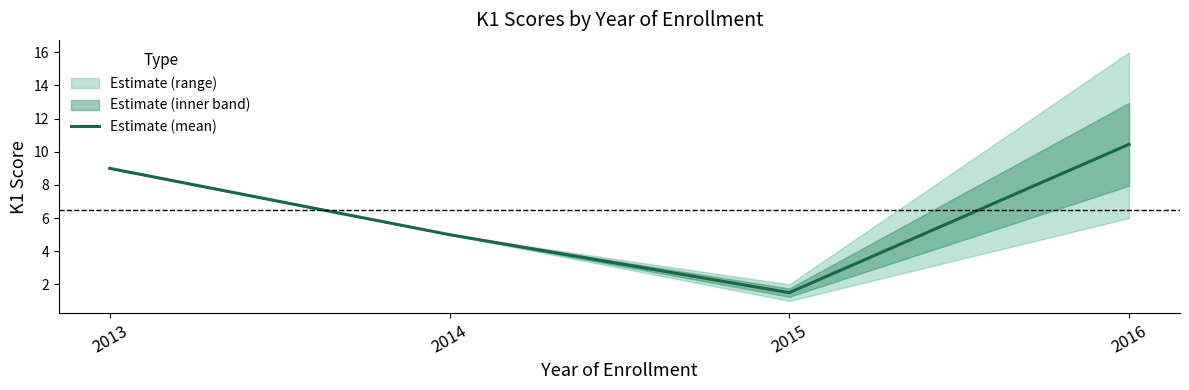

What is the change in value from 2013 to 2014?

-4.0